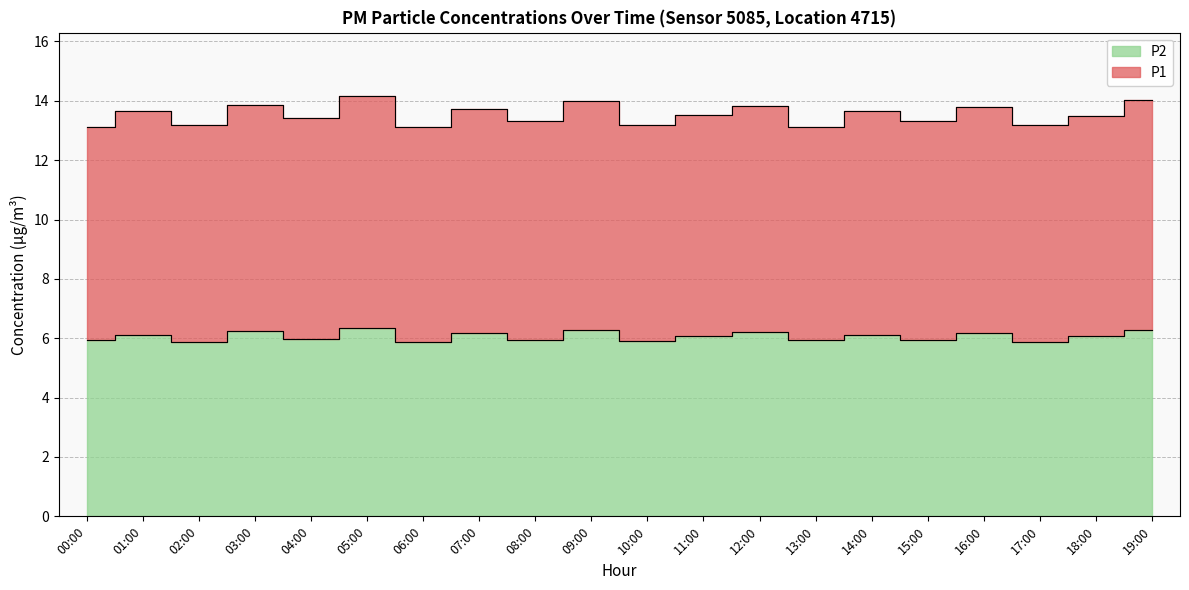

What are all the series names shown in the legend?

P1, P2